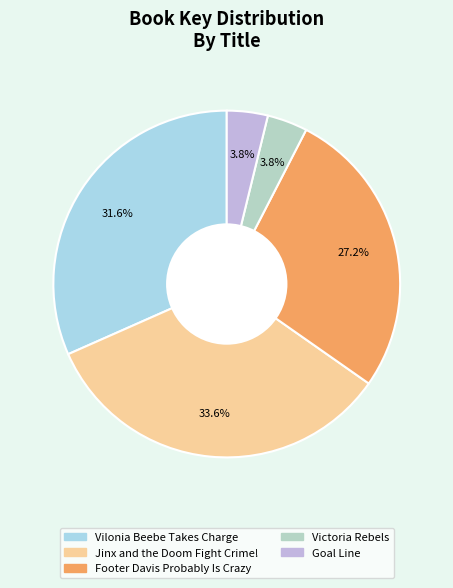

How many slices are in this pie chart?

5